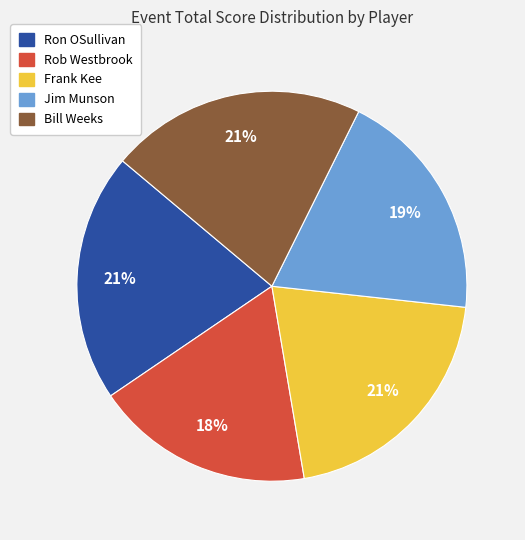

Is the sum of Ron OSullivan and Rob Westbrook greater than half?

No